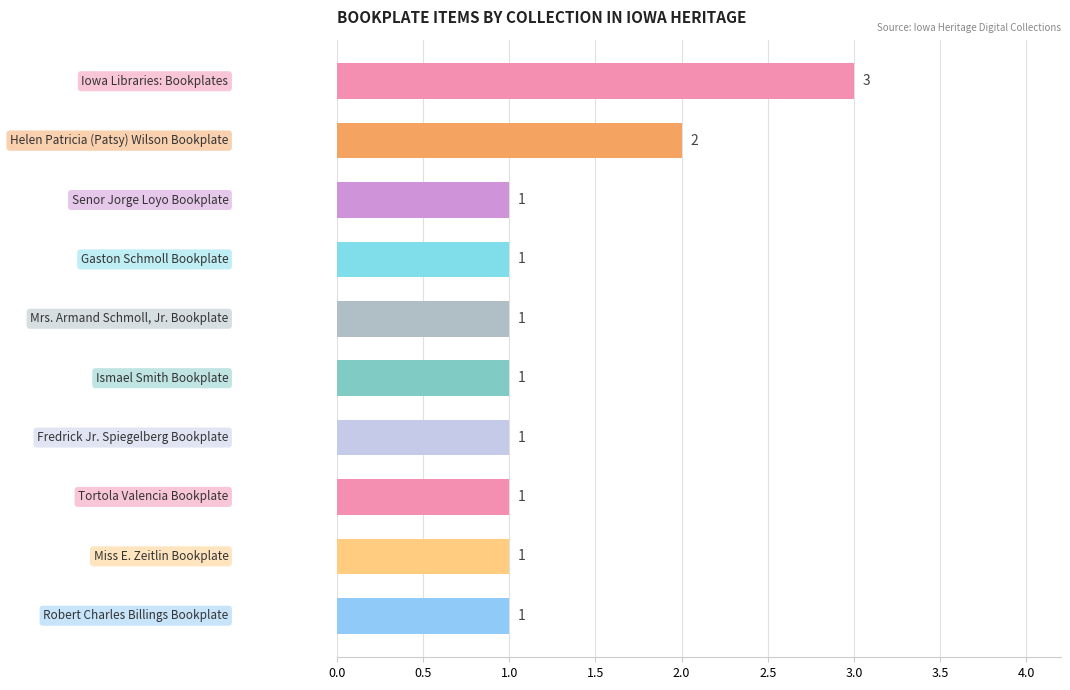

What is the value of the 4th bar from the top?

1